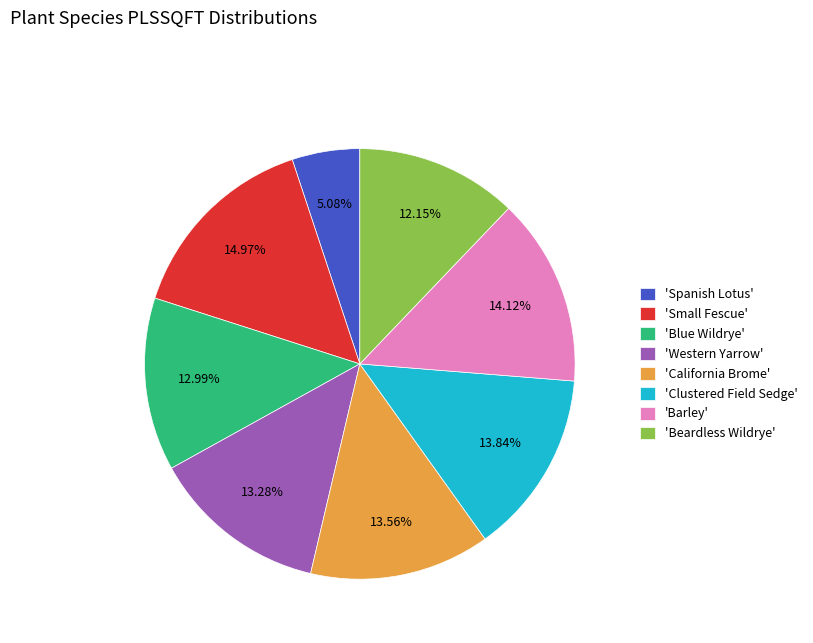

What is the ratio of the value at 'Clustered Field Sedge' to the value at 'California Brome'?

1.0